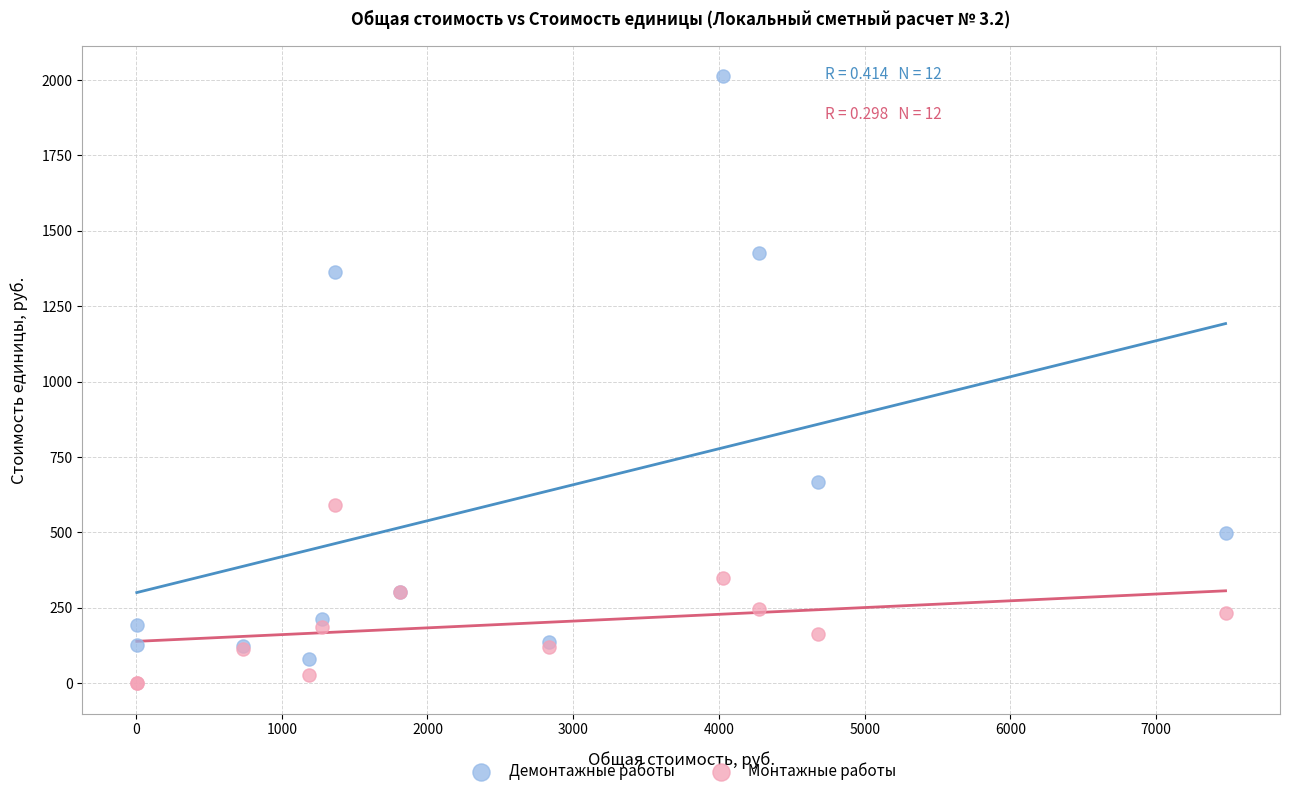

Which series contains the highest Y value?

Демонтажные работы